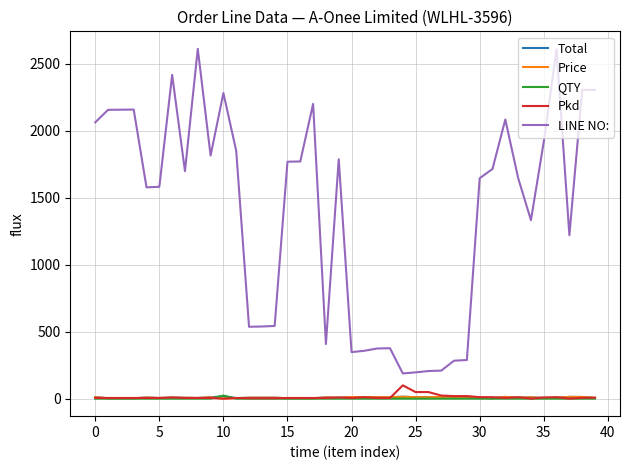

True or false: QTY has more than 0 interior local peaks.

True